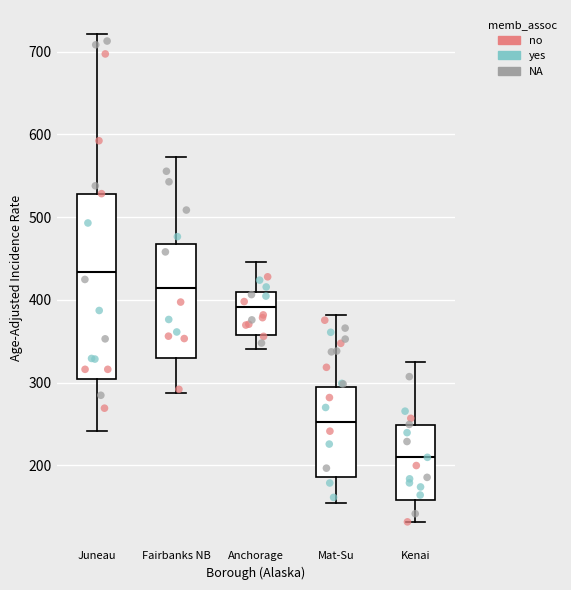

Reading left to right, read every box against the y-axis: the position of its median line, the range the box covers, and the ends of its whiskers. The values are not printed on the chart, so give them approximately, as read against the axis.

Juneau: median 430, box 300 to 530, whiskers 240 to 720
Fairbanks NB: median 410, box 330 to 470, whiskers 290 to 570
Anchorage: median 390, box 360 to 410, whiskers 340 to 450
Mat-Su: median 250, box 190 to 290, whiskers 150 to 380
Kenai: median 210, box 160 to 250, whiskers 130 to 320